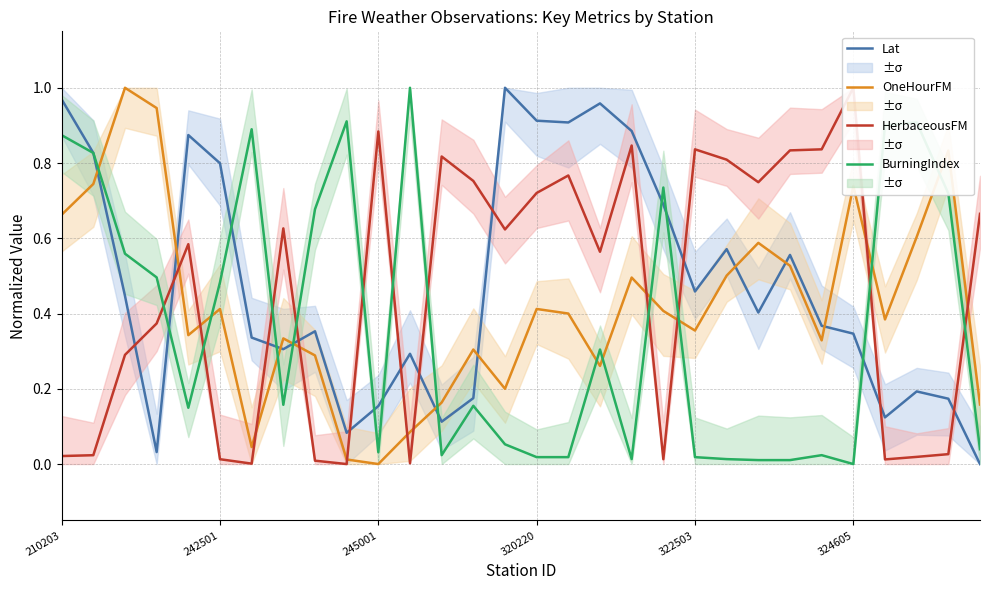

What is the sum of all OneHourFM values?

12.5